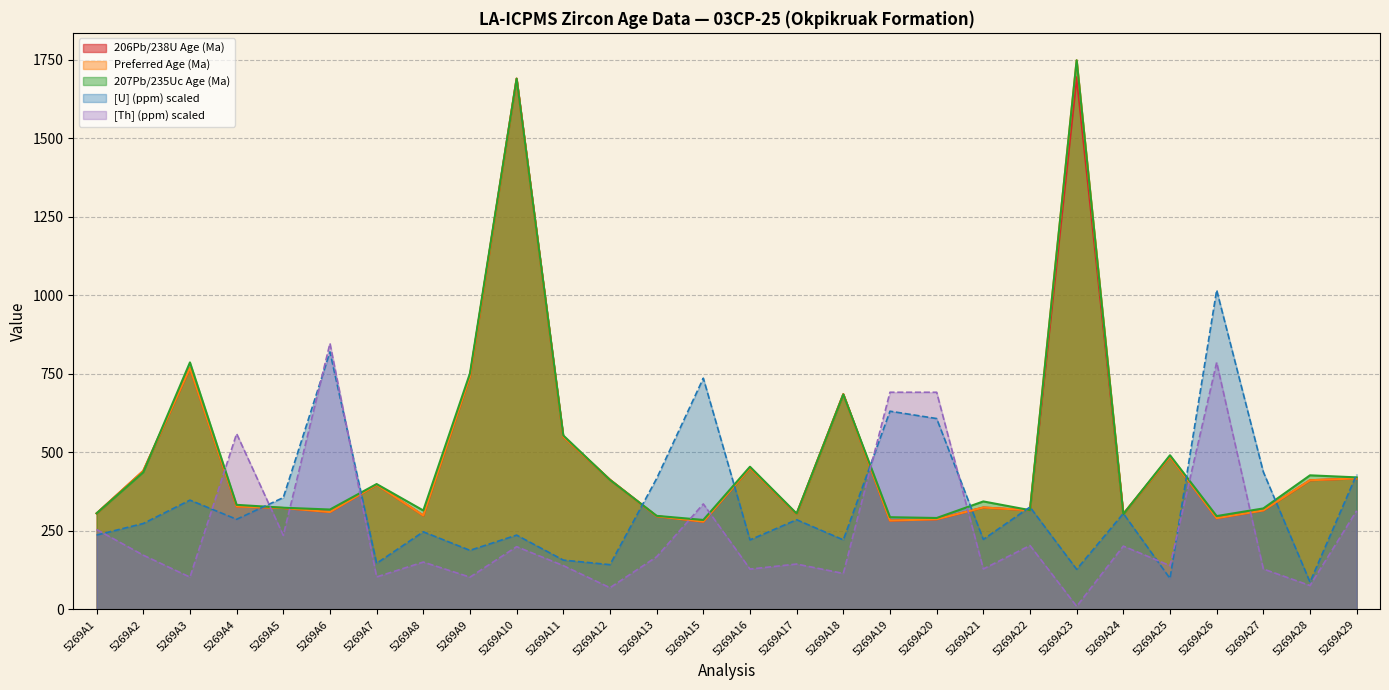

What is the difference between the [U] (ppm) values at 5269A20 and 5269A10?

370.9